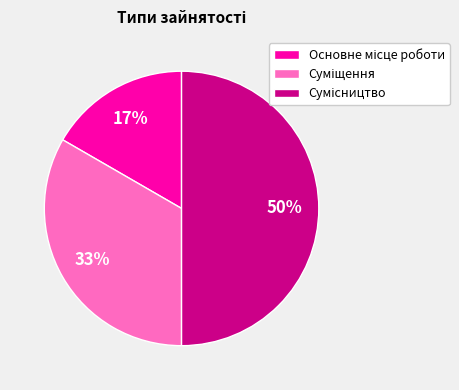

To the nearest percent, what is the average slice percentage?

33%